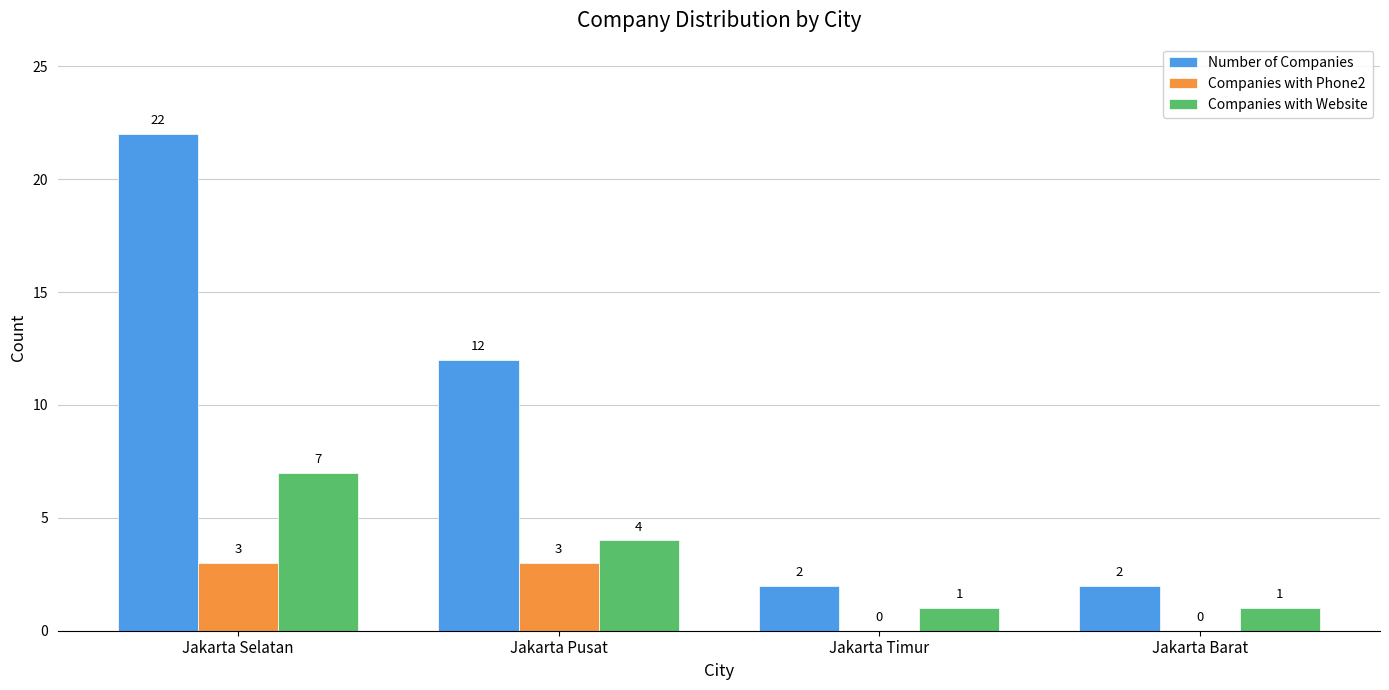

What value does the Companies with Website series have at Jakarta Pusat?

4